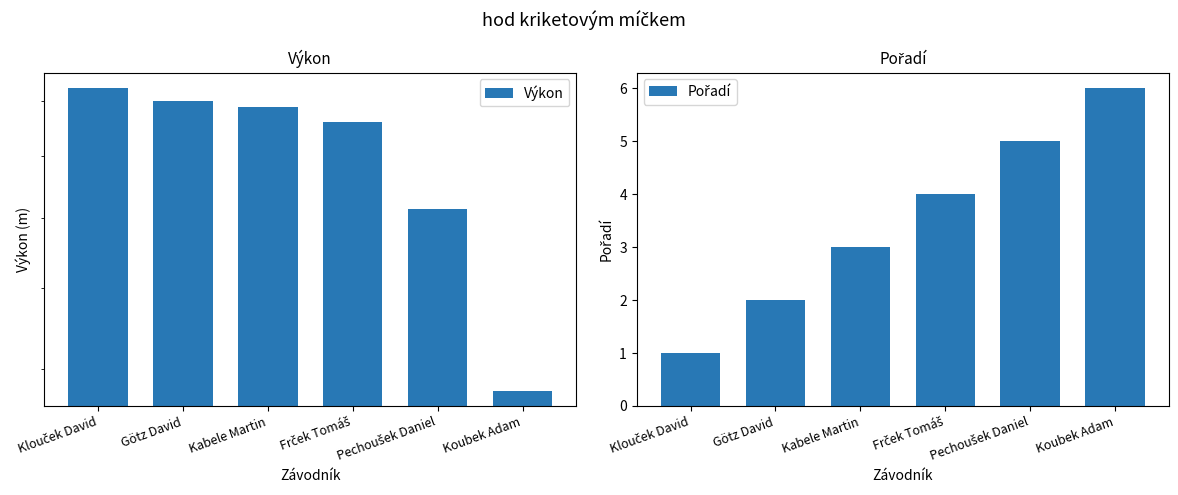

Which has a higher value, Koubek Adam or Kabele Martin?

Kabele Martin